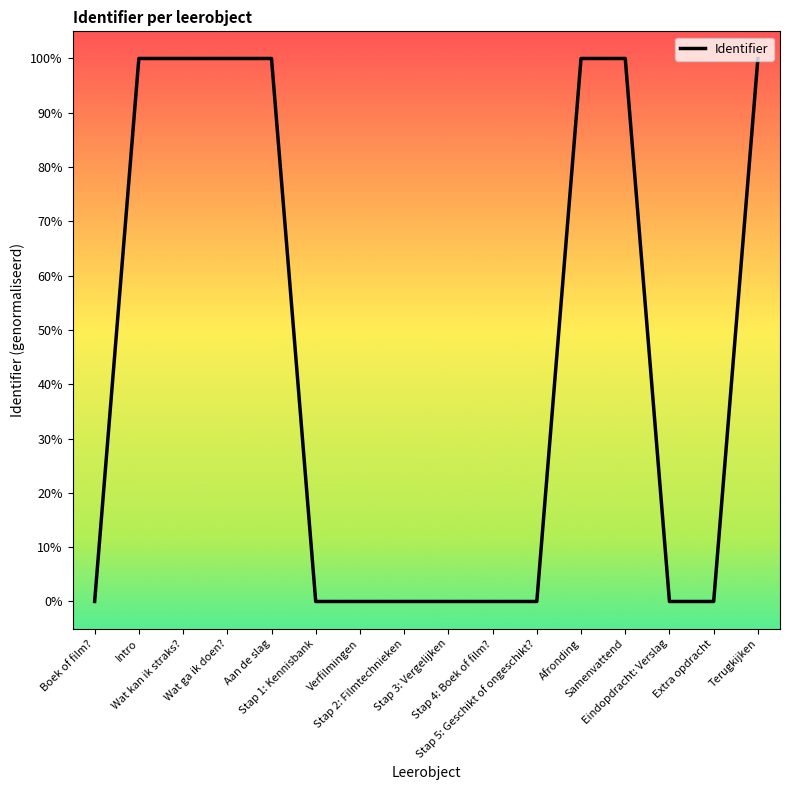

What is the average value?

43.8